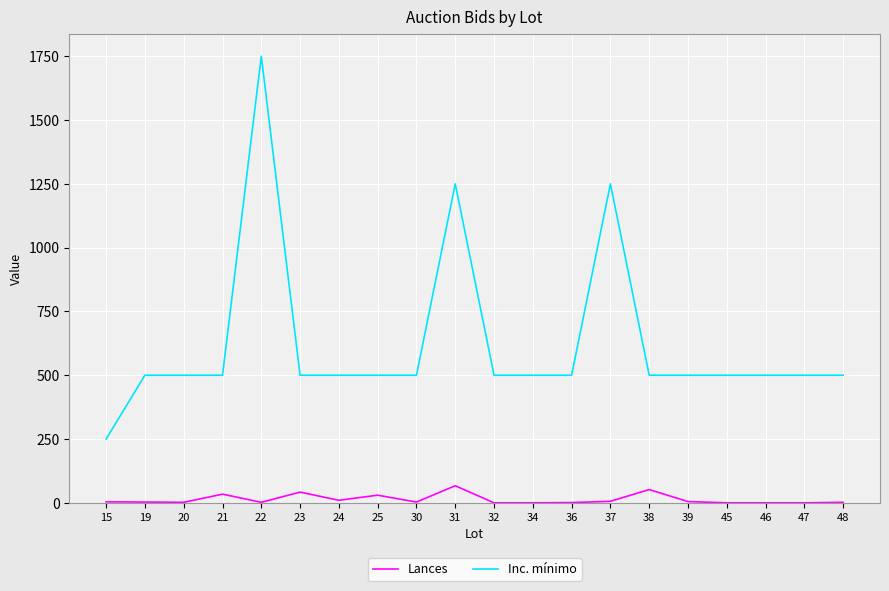

True or false: Inc. mínimo and Lances intersect in this chart.

False